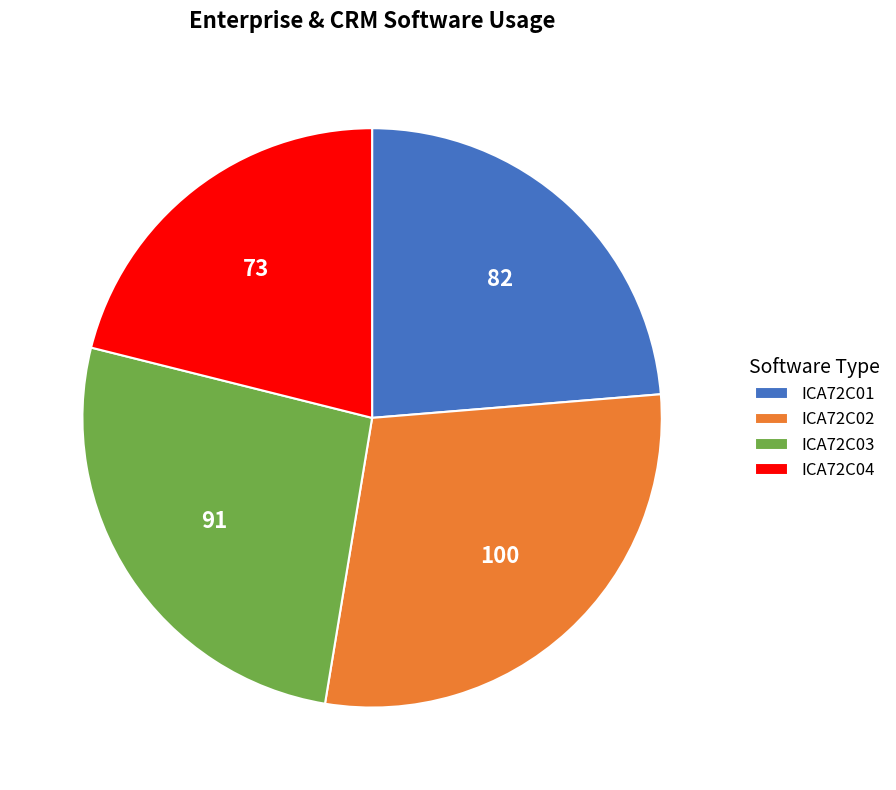

Rank the categories by value from lowest to highest.

ICA72C04, ICA72C01, ICA72C03, ICA72C02